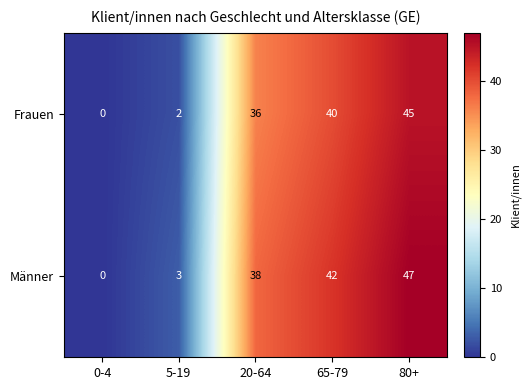

Rank the series by their maximum value, from lowest to highest.

Frauen, Männer